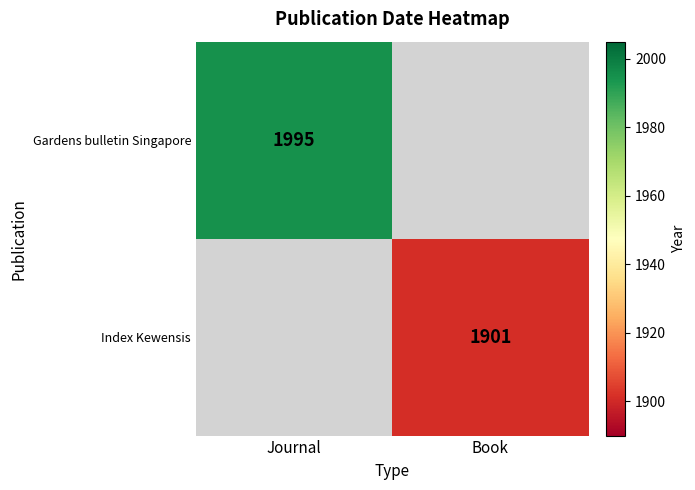

Is the value of Gardens bulletin Singapore at Journal greater than the value of Index Kewensis at Book?

Yes